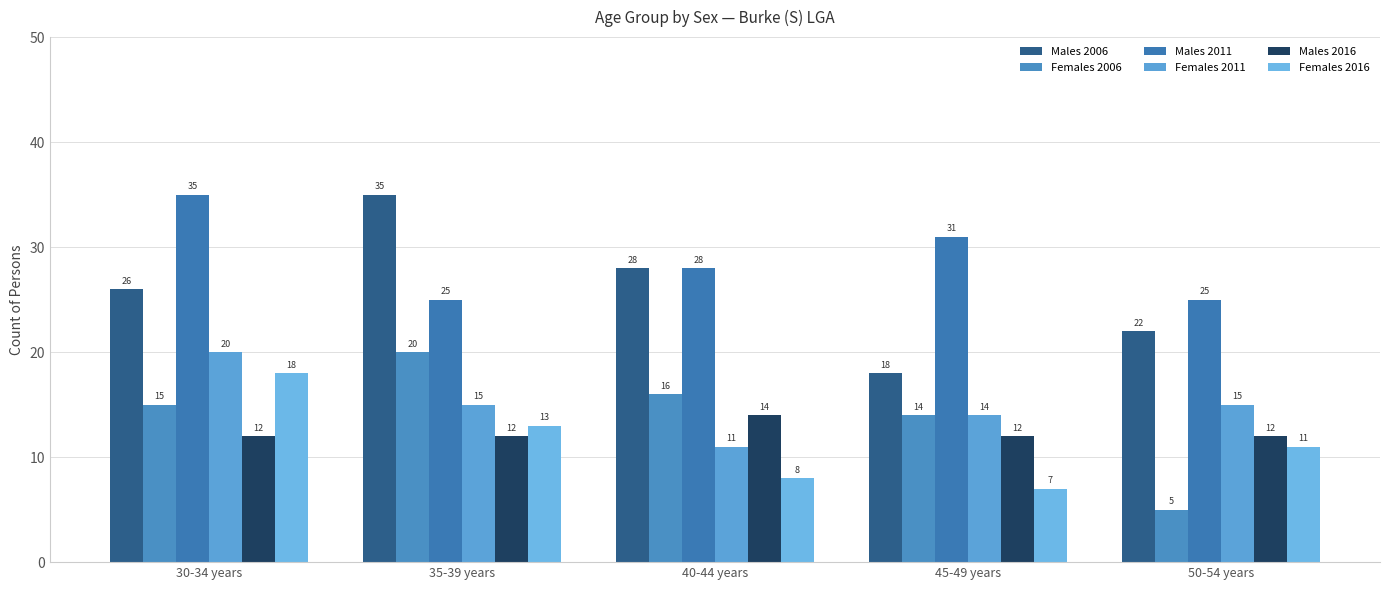

Reading left to right, transcribe all the data shown in this chart.

Males 2006: 30-34 years=26	35-39 years=35	40-44 years=28	45-49 years=18	50-54 years=22
Females 2006: 30-34 years=15	35-39 years=20	40-44 years=16	45-49 years=14	50-54 years=5
Males 2011: 30-34 years=35	35-39 years=25	40-44 years=28	45-49 years=31	50-54 years=25
Females 2011: 30-34 years=20	35-39 years=15	40-44 years=11	45-49 years=14	50-54 years=15
Males 2016: 30-34 years=12	35-39 years=12	40-44 years=14	45-49 years=12	50-54 years=12
Females 2016: 30-34 years=18	35-39 years=13	40-44 years=8	45-49 years=7	50-54 years=11